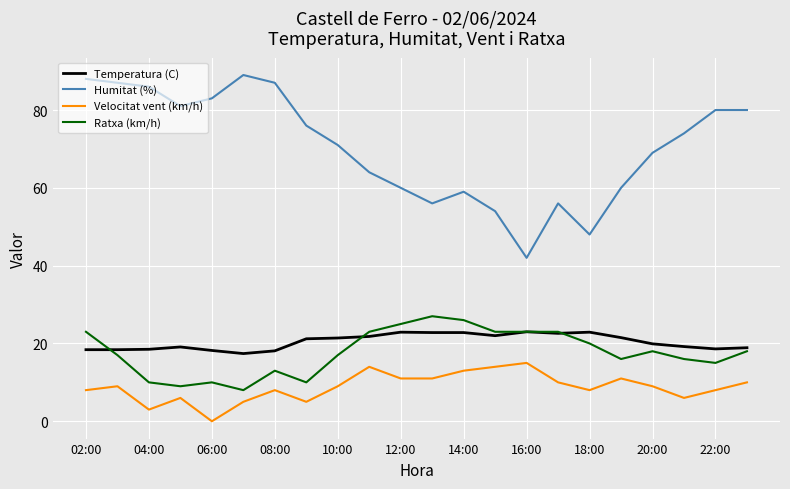

True or false: Temperatura (C) and Velocitat vent (km/h) cross at least once.

False